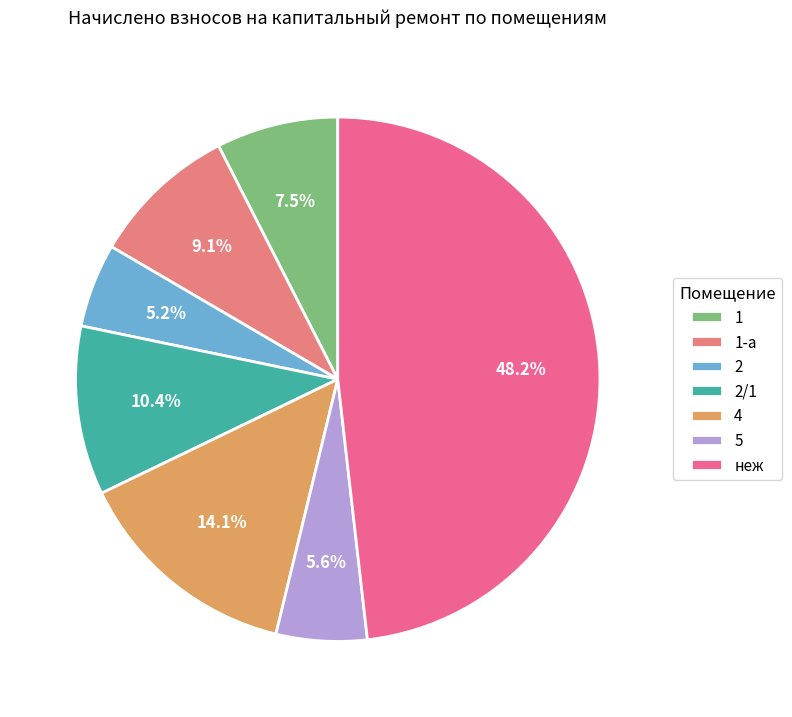

What percentage is the 2/1 slice, to the nearest percent?

10%